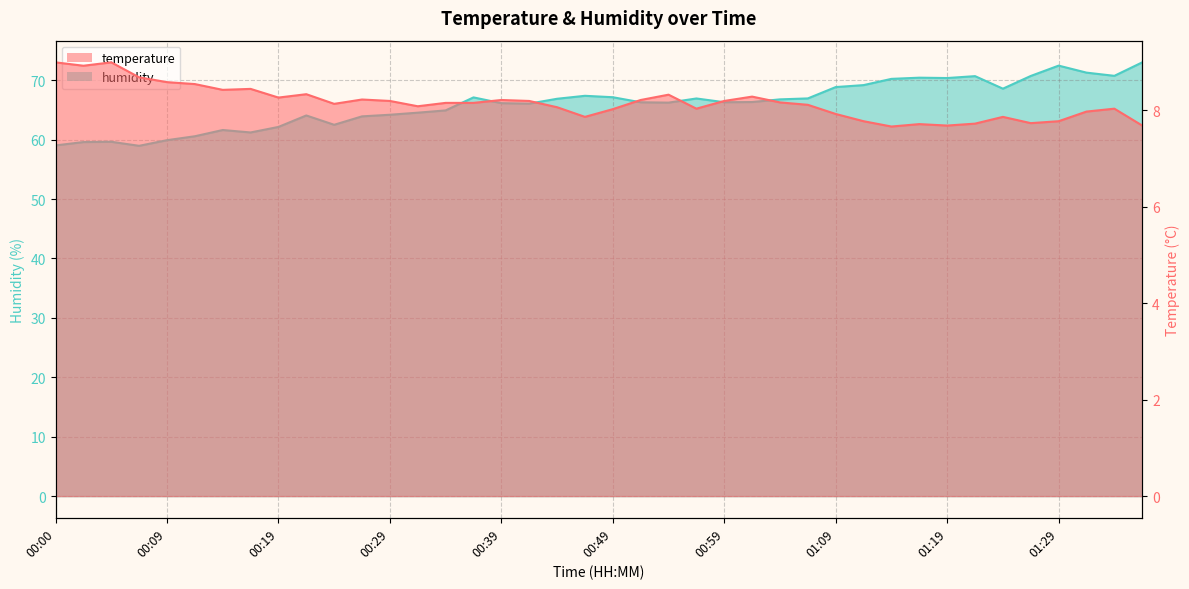

Reading left to right, extract all data points from this chart.

temperature: 9.0	8.9	9.0	8.7	8.6	8.5	8.4	8.4	8.3	8.3	8.1	8.2	8.2	8.1	8.2	8.2	8.2	8.2	8.1	7.9	8.0	8.2	8.3	8.0	8.2	8.3	8.2	8.1	7.9	7.8	7.7	7.7	7.7	7.7	7.9	7.7	7.8	8.0	8.0	7.7
humidity: 59.0	59.6	59.6	59.0	59.9	60.6	61.6	61.2	62.1	64.1	62.5	63.9	64.2	64.5	64.9	67.1	66.1	66.1	66.9	67.4	67.1	66.3	66.2	66.9	66.3	66.3	66.8	66.9	68.8	69.2	70.2	70.4	70.4	70.7	68.6	70.7	72.5	71.3	70.7	73.0